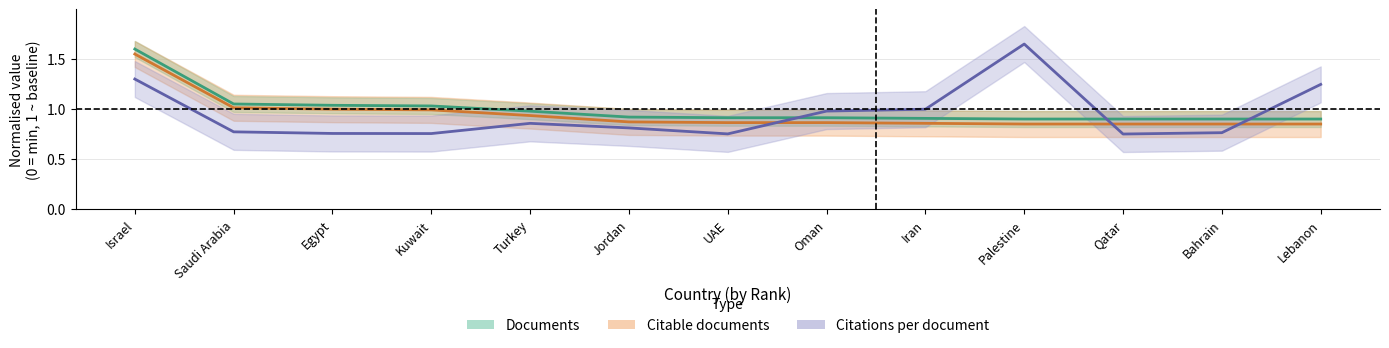

What is the difference between the maximum and second lowest values in the Citable documents series?

0.7